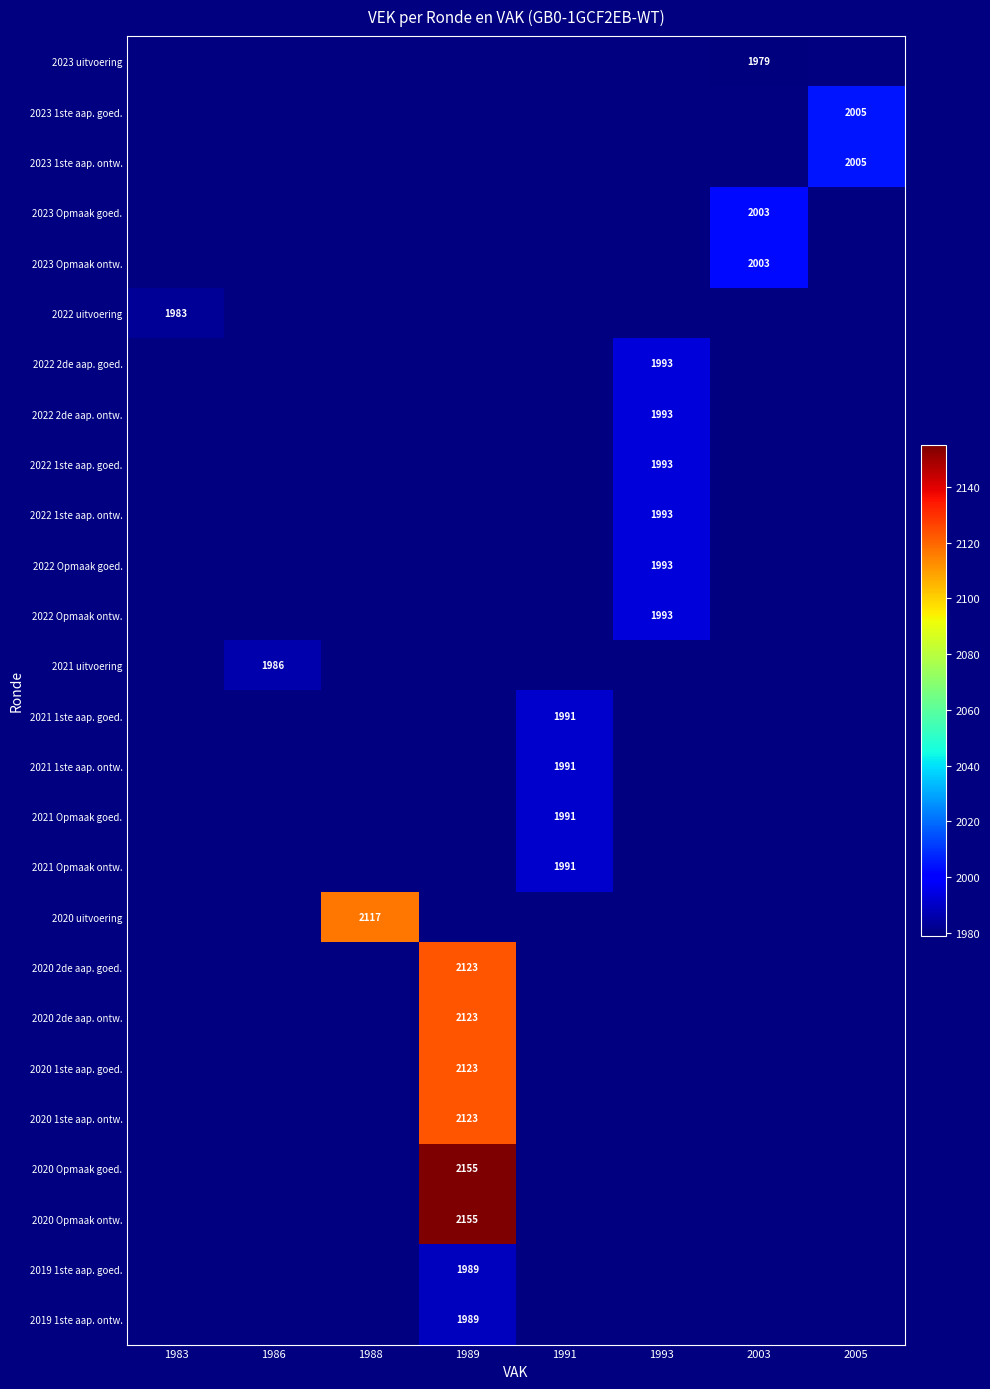

Between 2003 and 1993, which is larger?

1993